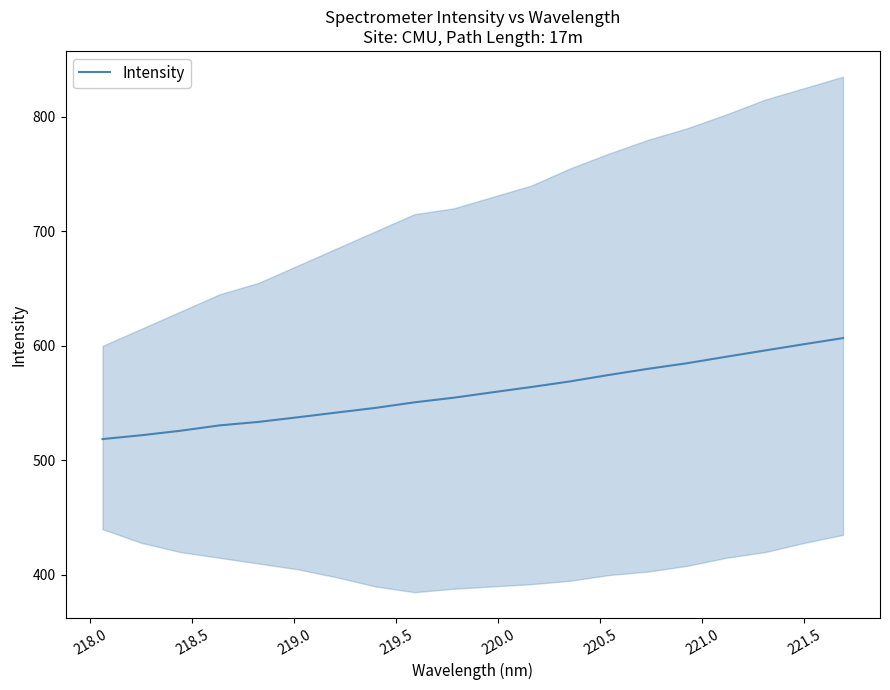

How many values exceed 559?

10